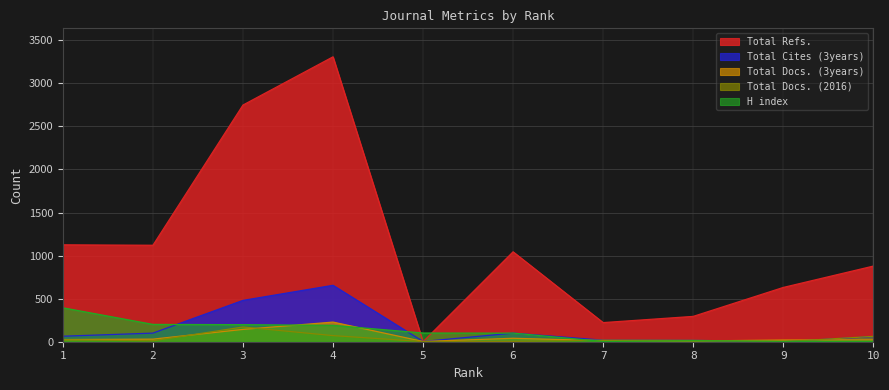

At which label is Total Docs. (2016) closest to 85?

4